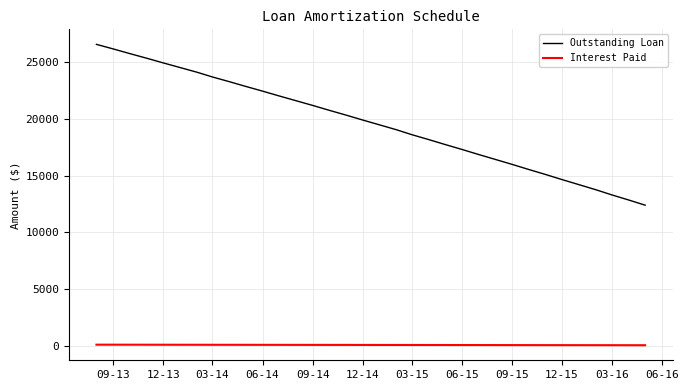

Which series has the largest total across all categories?

Outstanding Loan